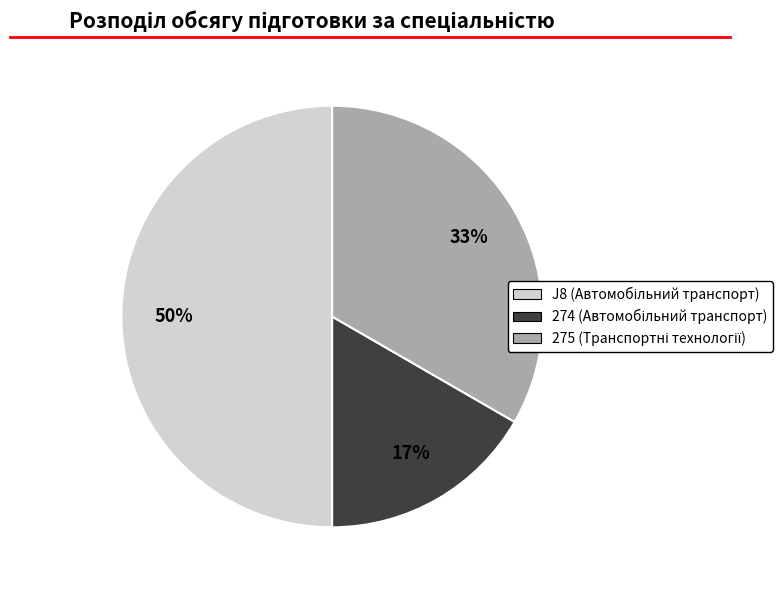

To the nearest percent, what is the average slice percentage?

33%